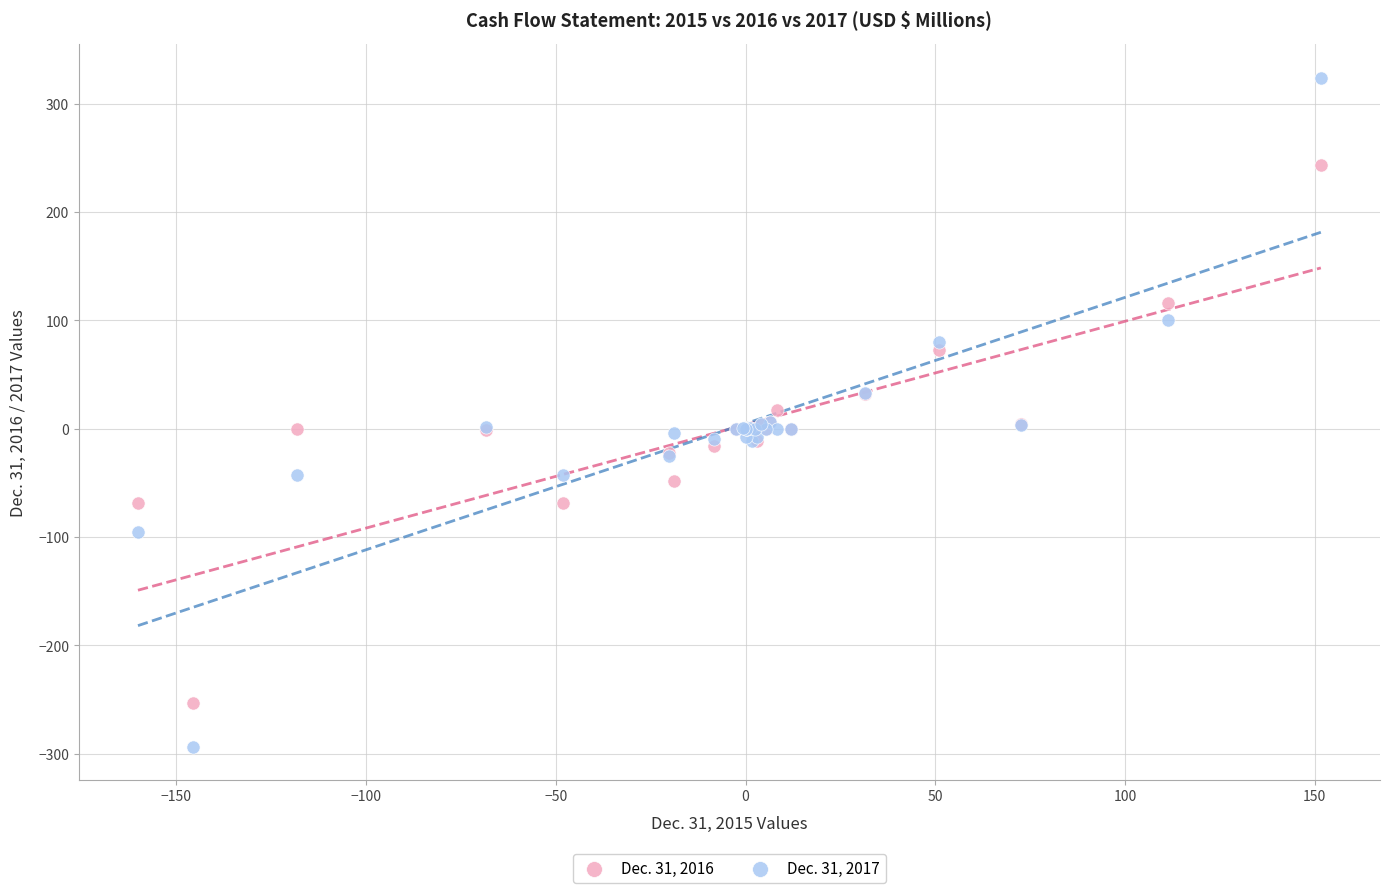

Which series reaches the maximum Y coordinate?

Dec. 31, 2017